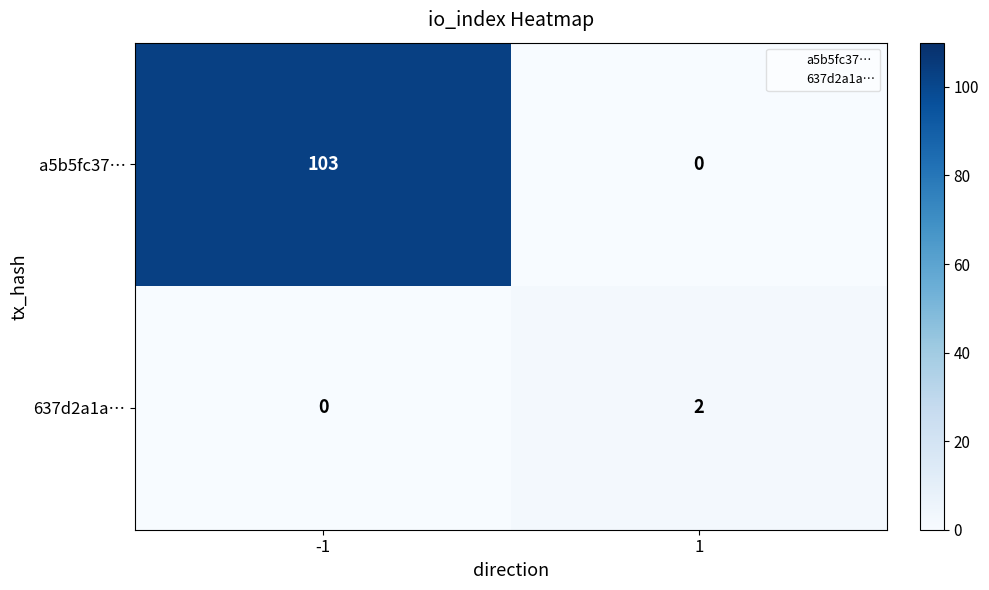

At -1, list the series in order from largest to smallest.

a5b5fc37…, 637d2a1a…